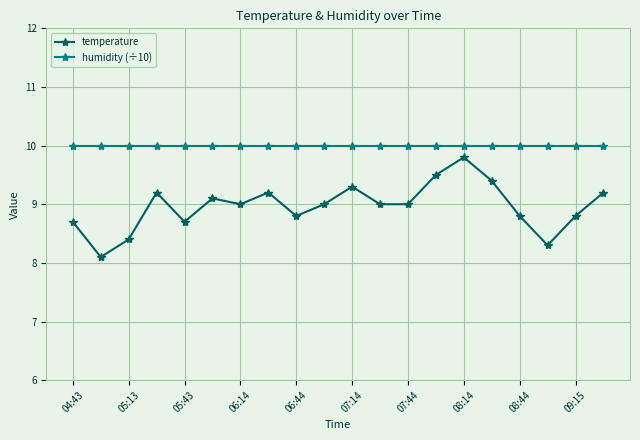

List the series in order of their peak value, highest first.

humidity (÷10), temperature